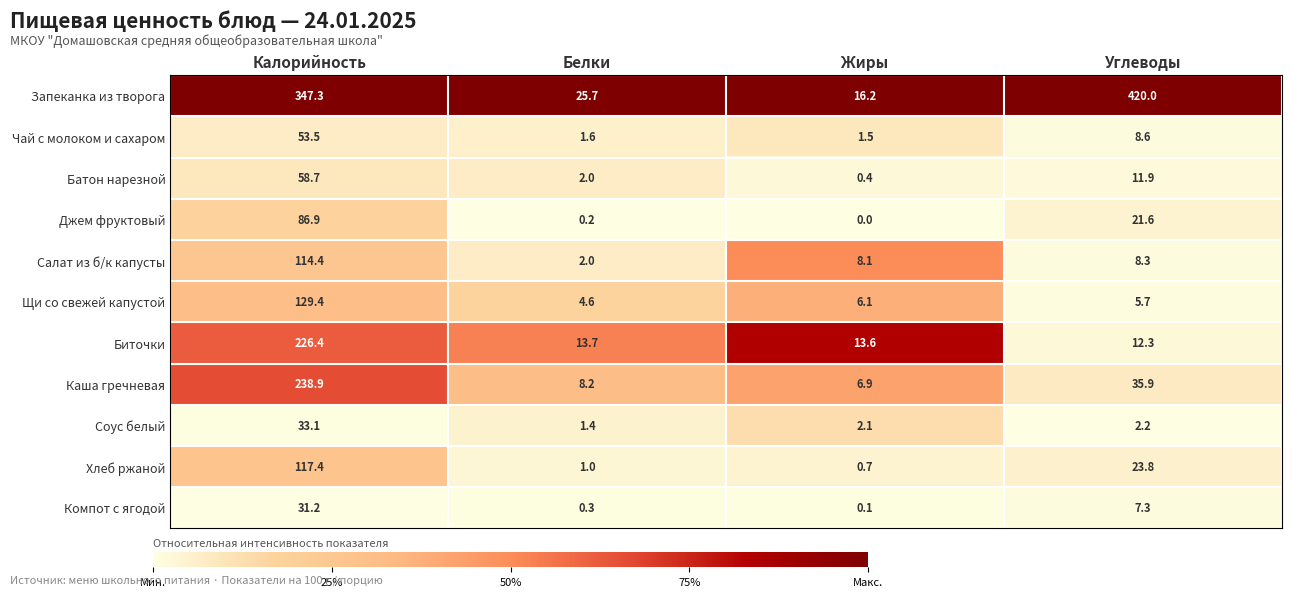

The value of Салат из б/к капусты at Калорийность is 114.4. True or false?

True